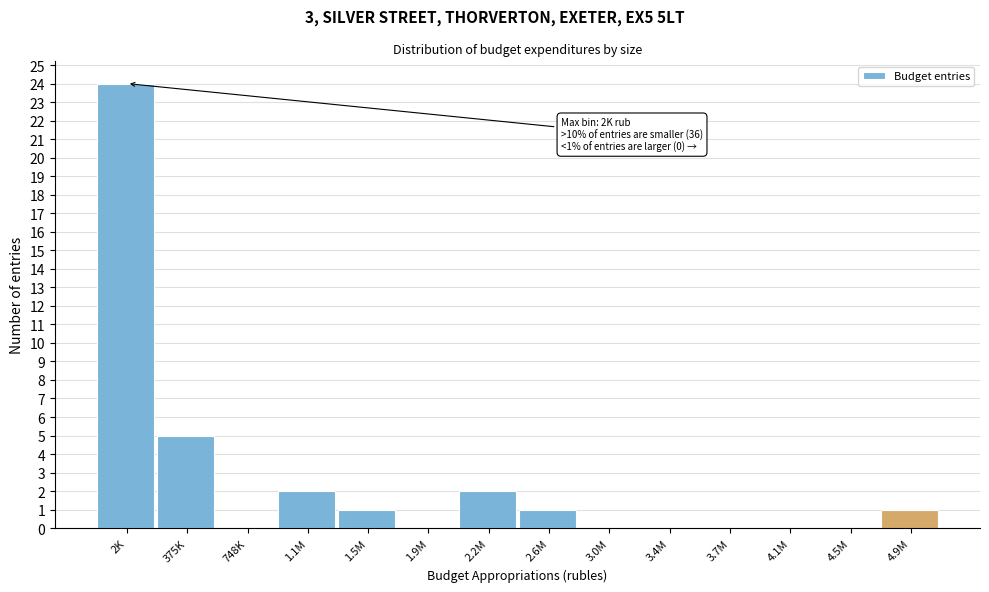

Reading right to left, what are all the values shown in this chart?

4.9M=1	4.5M=0	4.1M=0	3.7M=0	3.4M=0	3.0M=0	2.6M=1	2.2M=2	1.9M=0	1.5M=1	1.1M=2	748K=0	375K=5	2K=24